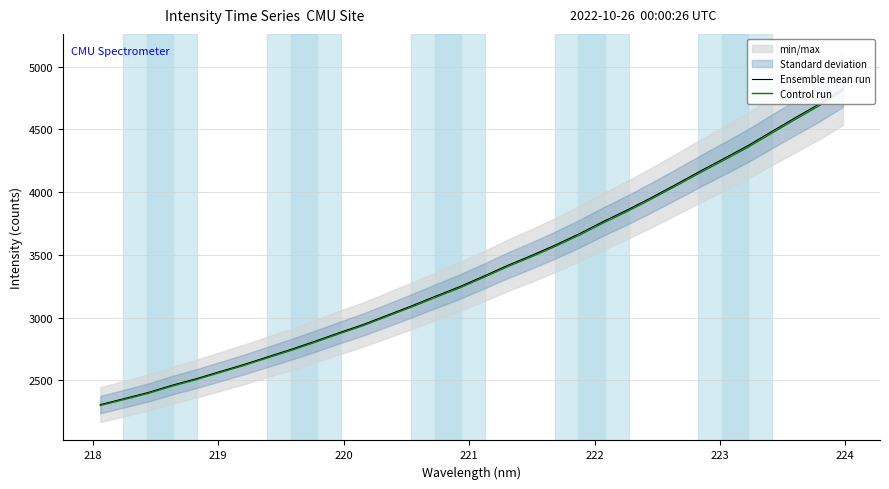

At how many categories does at least one series exceed 4796?

1